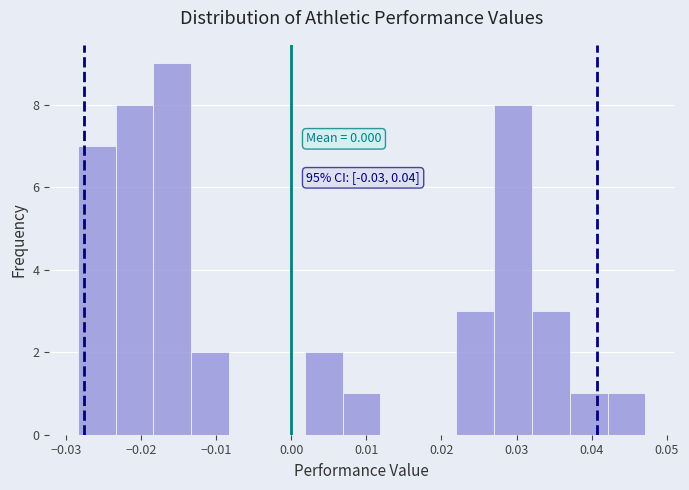

Over which range of the x-axis is the bar tallest?

-0.018 to -0.013